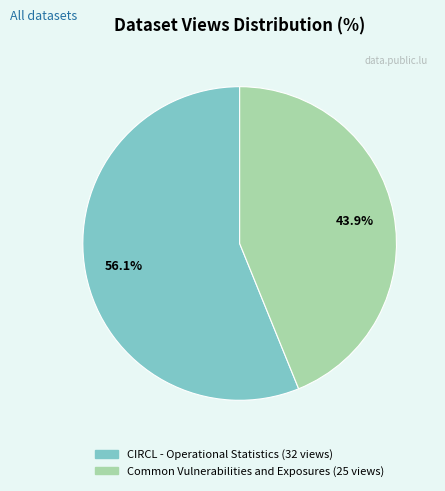

What is the largest slice in the pie chart?

CIRCL - Operational Statistics